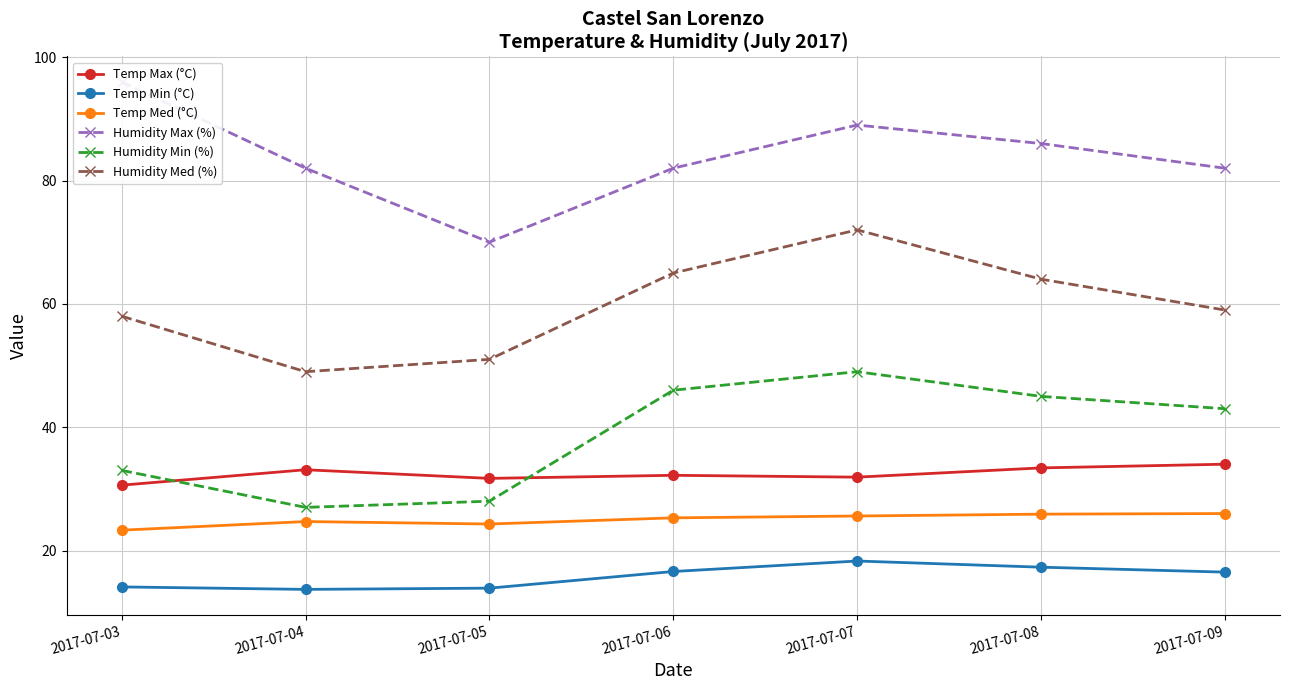

What are all the series names shown in the legend?

Temp Max (°C), Temp Min (°C), Temp Med (°C), Humidity Max (%), Humidity Min (%), Humidity Med (%)